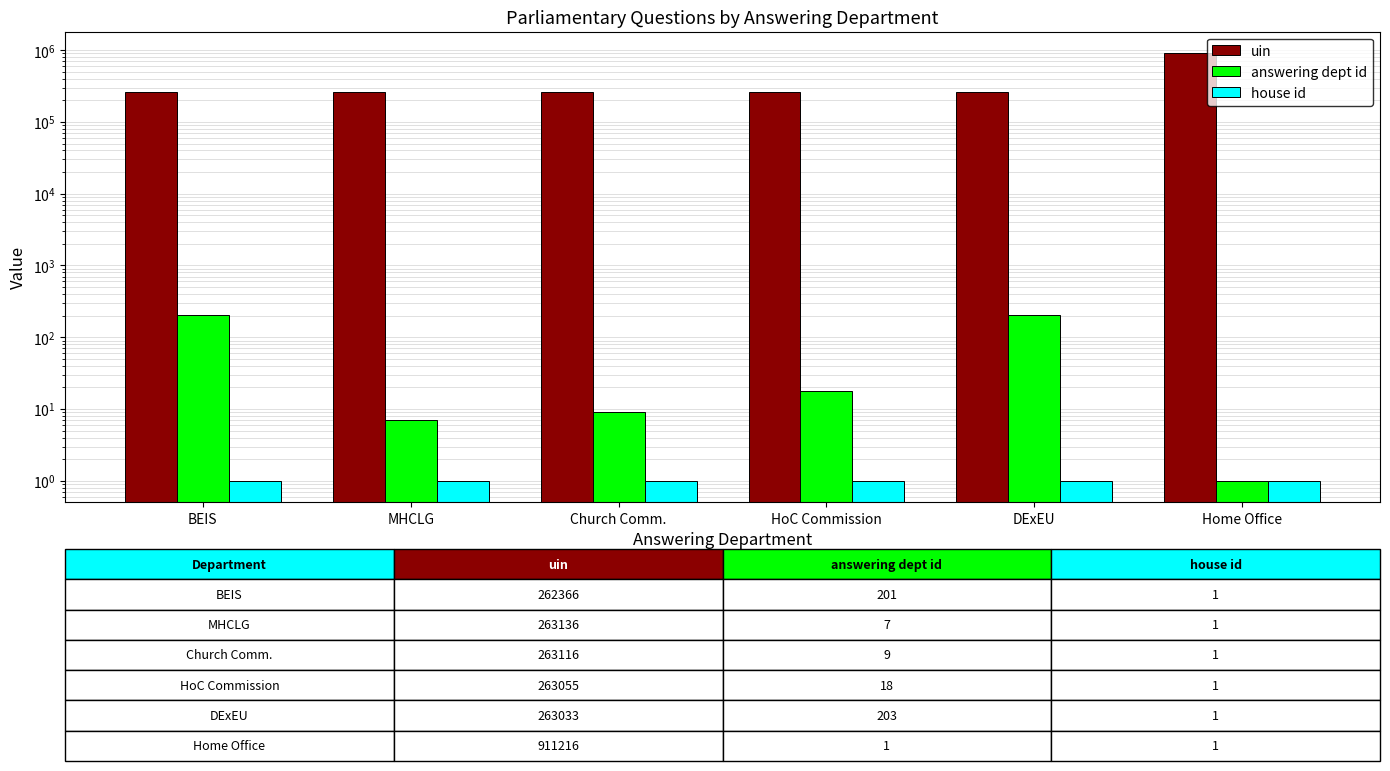

Rank the series by their maximum value, from lowest to highest.

house id, answering dept id, uin